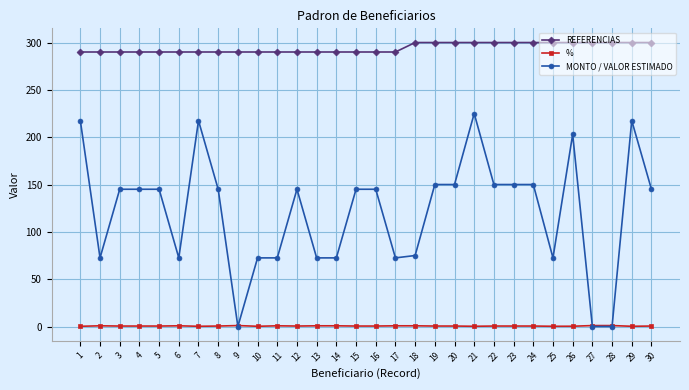

What is the value of the REFERENCIAS point at the 21st from the left?

300.0